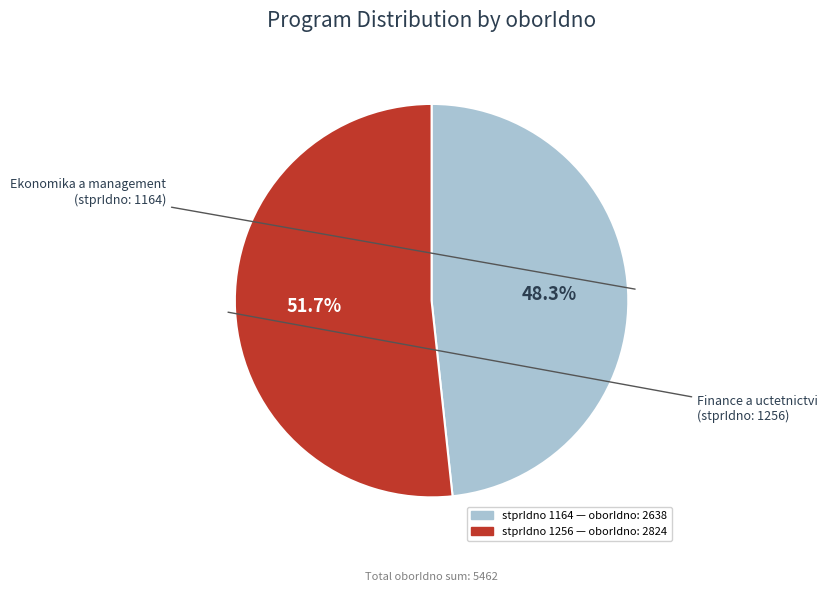

Is there a majority slice in this chart?

Yes